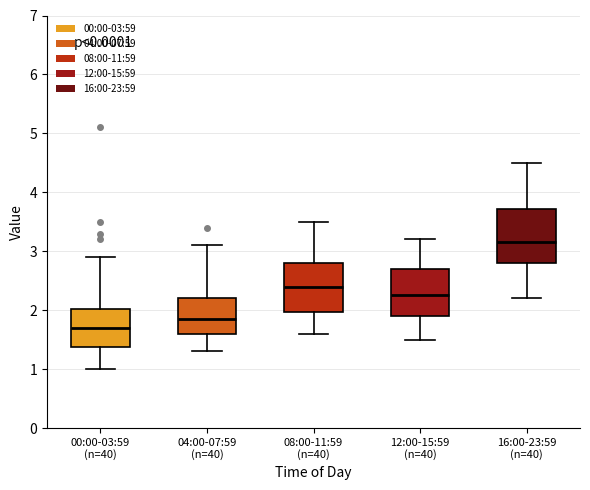

Which box has the lowest median line?

00:00-03:59 (n=40)